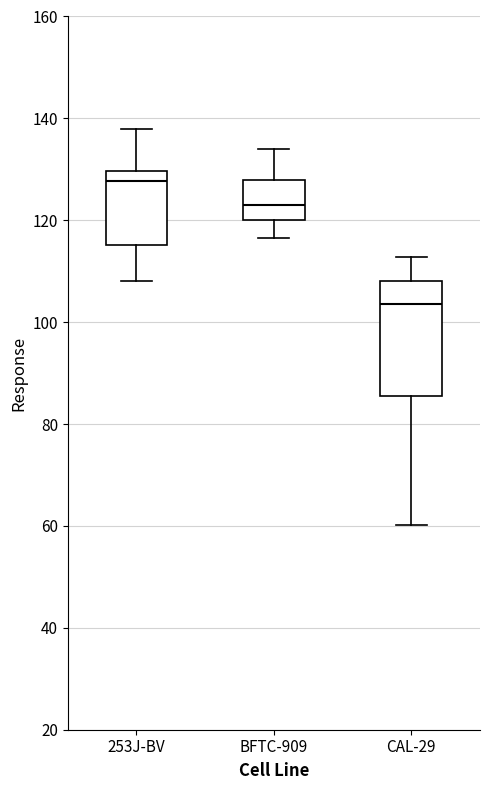

Which box has the highest median line?

253J-BV